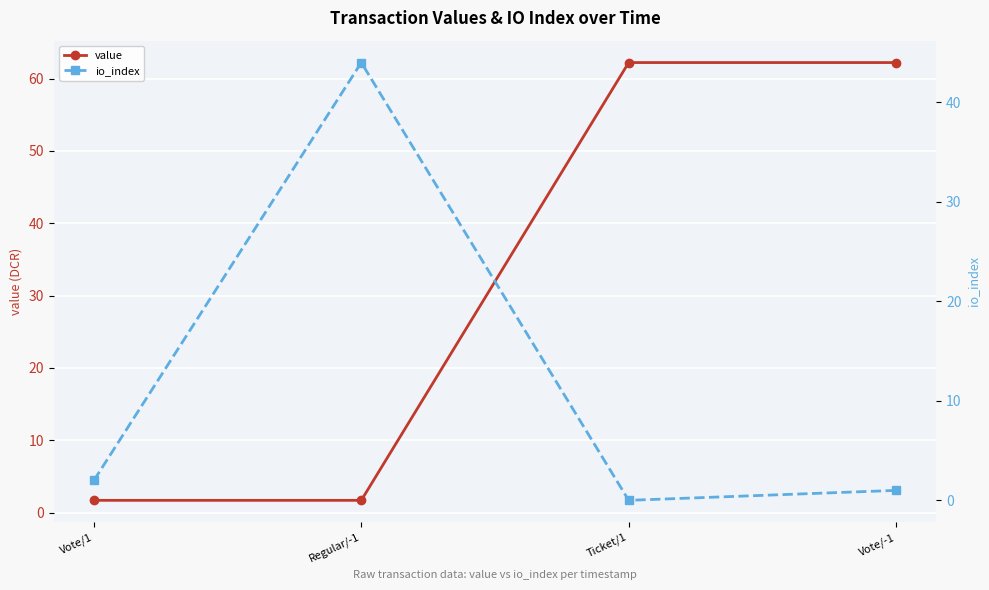

Which series ends up on top after the final intersection of io_index and value?

value